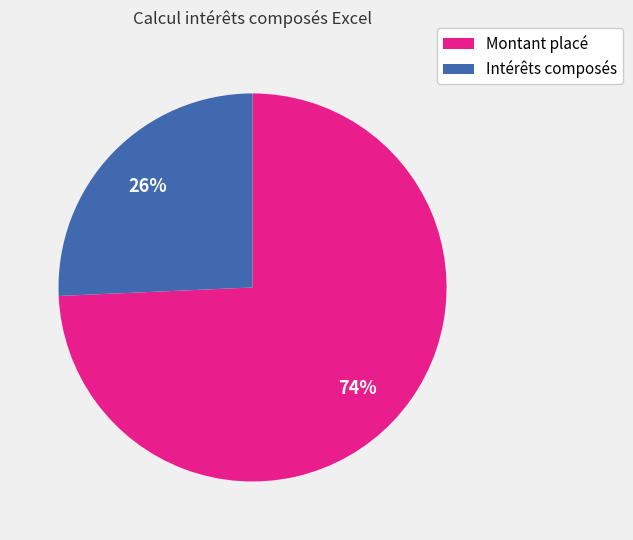

True or false: Montant placé accounts for 74% of the total.

True